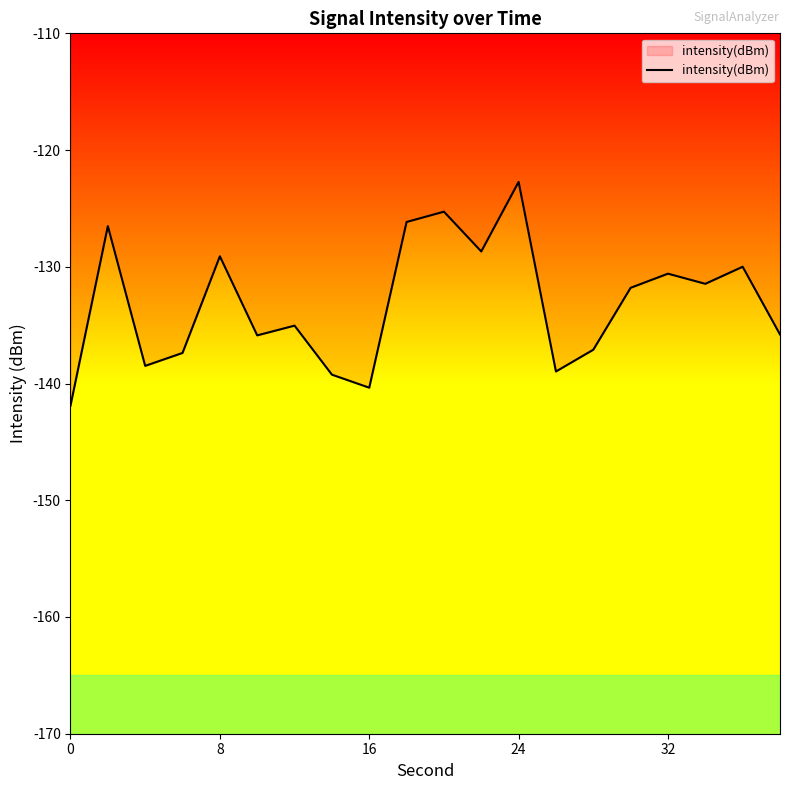

What is the difference between the maximum and minimum values?

19.2